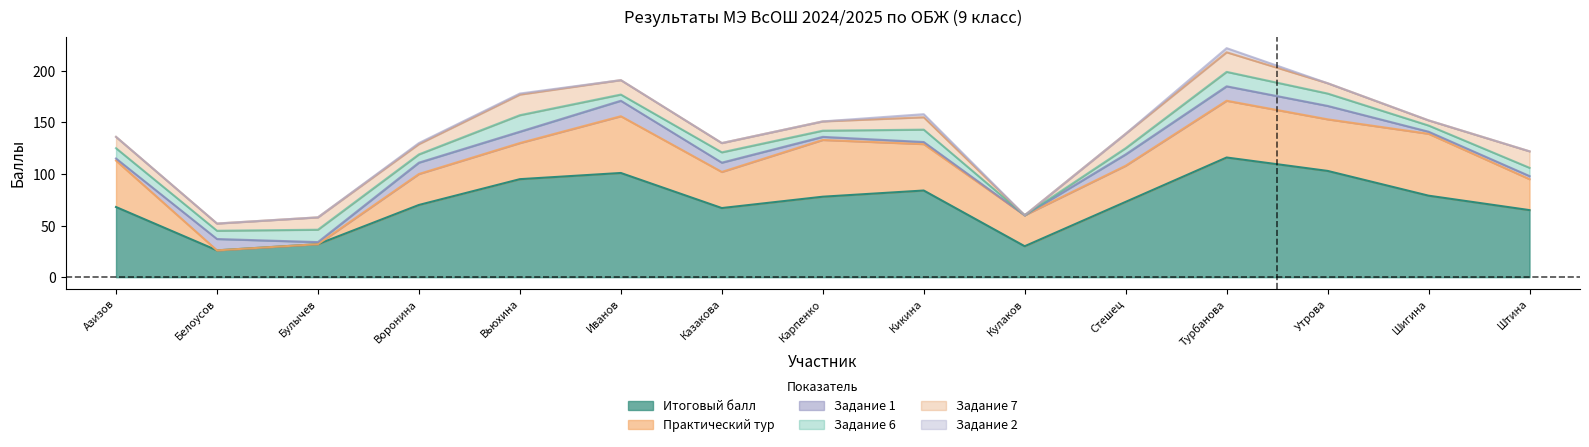

Between which two adjacent categories do Задание 7 and Задание 1 first intersect?

Азизов and Белоусов